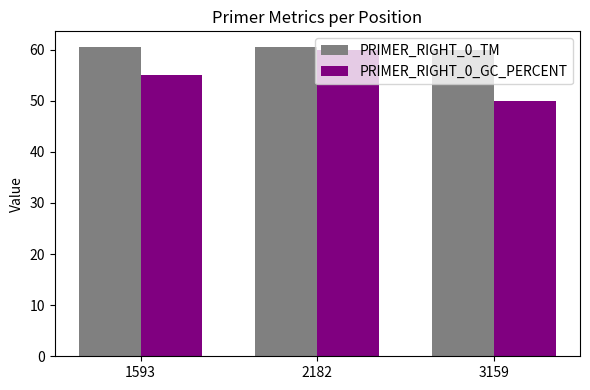

Reading left to right, extract all data points from this chart.

PRIMER_RIGHT_0_TM: 1593=60.5	2182=60.5	3159=59.8
PRIMER_RIGHT_0_GC_PERCENT: 1593=55.0	2182=60.0	3159=50.0